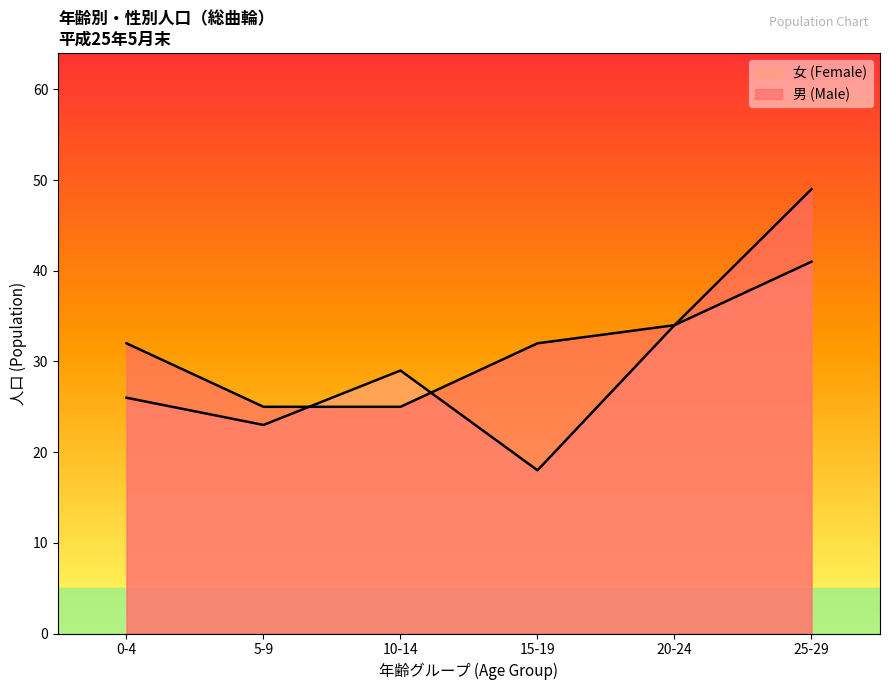

What is the maximum value shown in the chart?

49